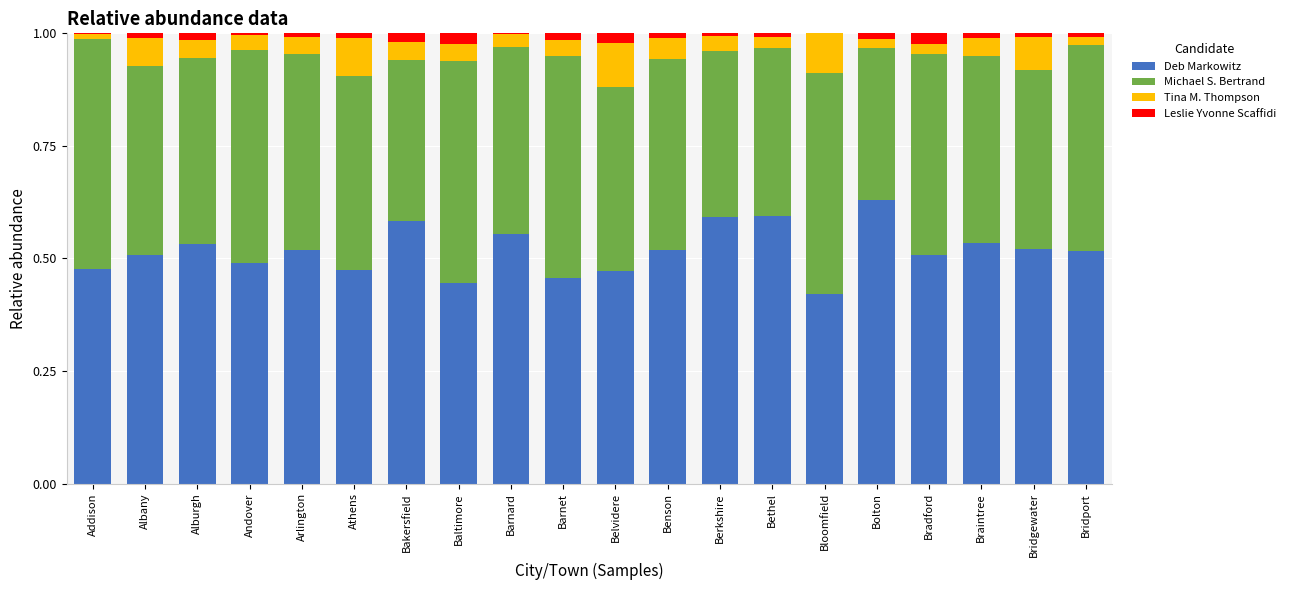

At which label does Deb Markowitz reach its peak?

Bolton